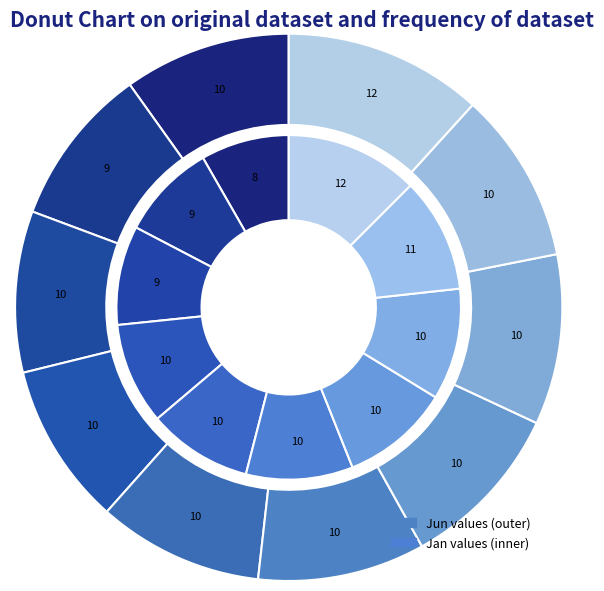

What percentage is the 4 slice, to the nearest percent?

10%